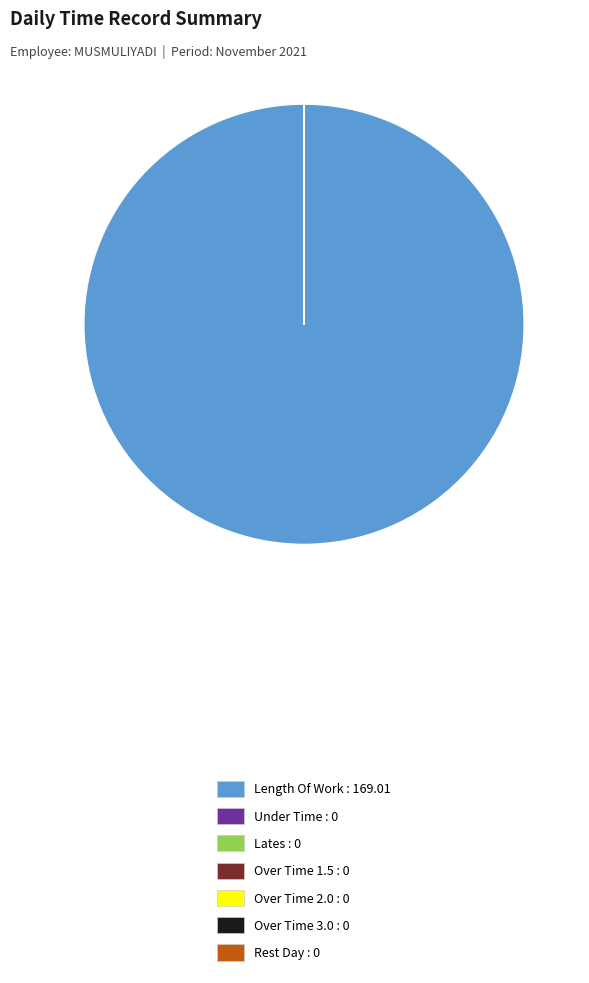

Does any single category account for the majority?

Yes